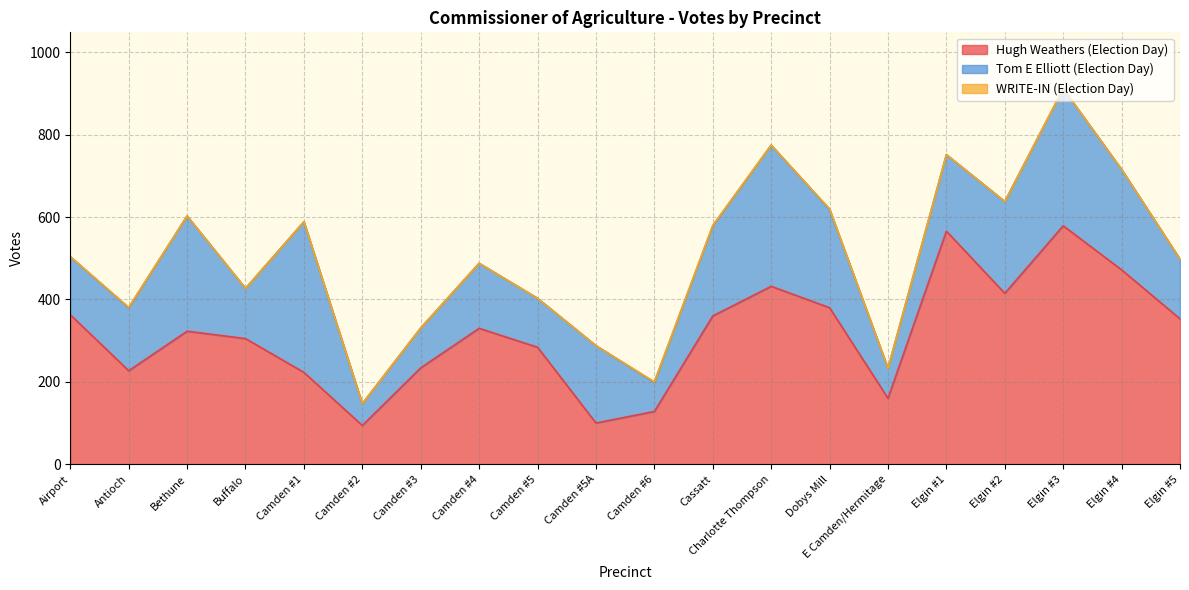

At which category does Hugh Weathers (Election Day) reach its first local peak?

Bethune